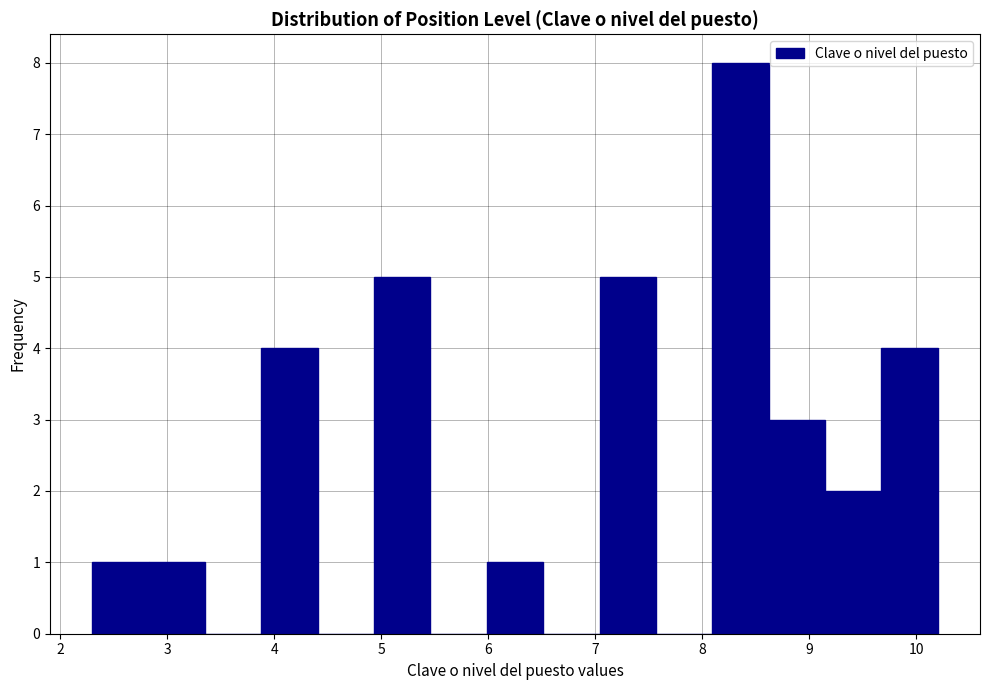

How tall is the bar that spans 8.1 to 8.6 on the x-axis? Neither the bar edges nor the heights are printed on the chart, so give them approximately, as read against the axes.

8